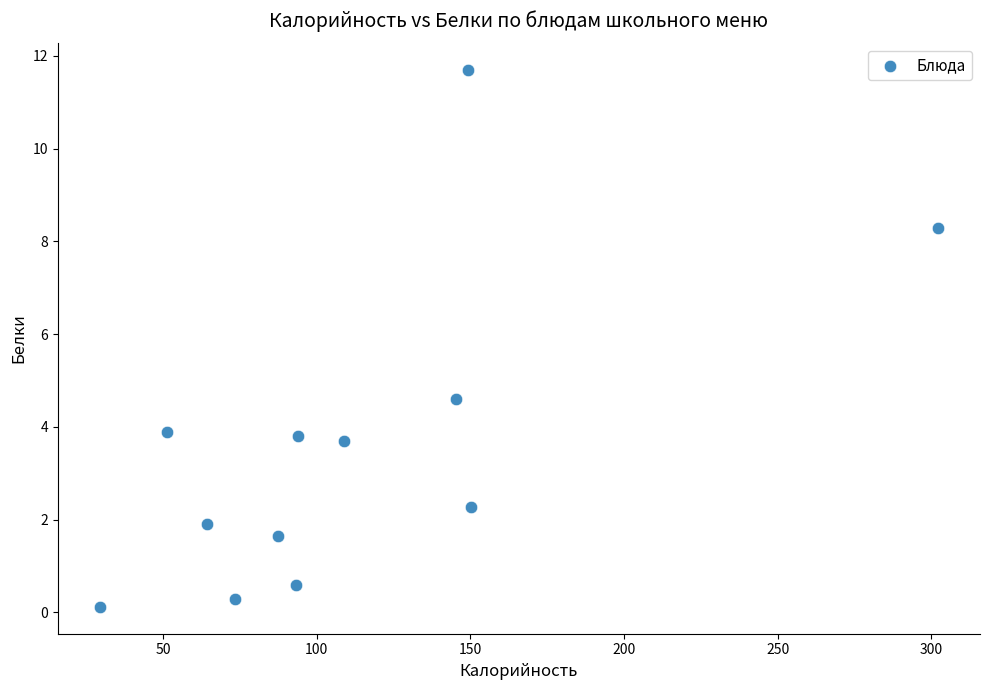

What Y value in the scatter plot is closest to 5?

4.6